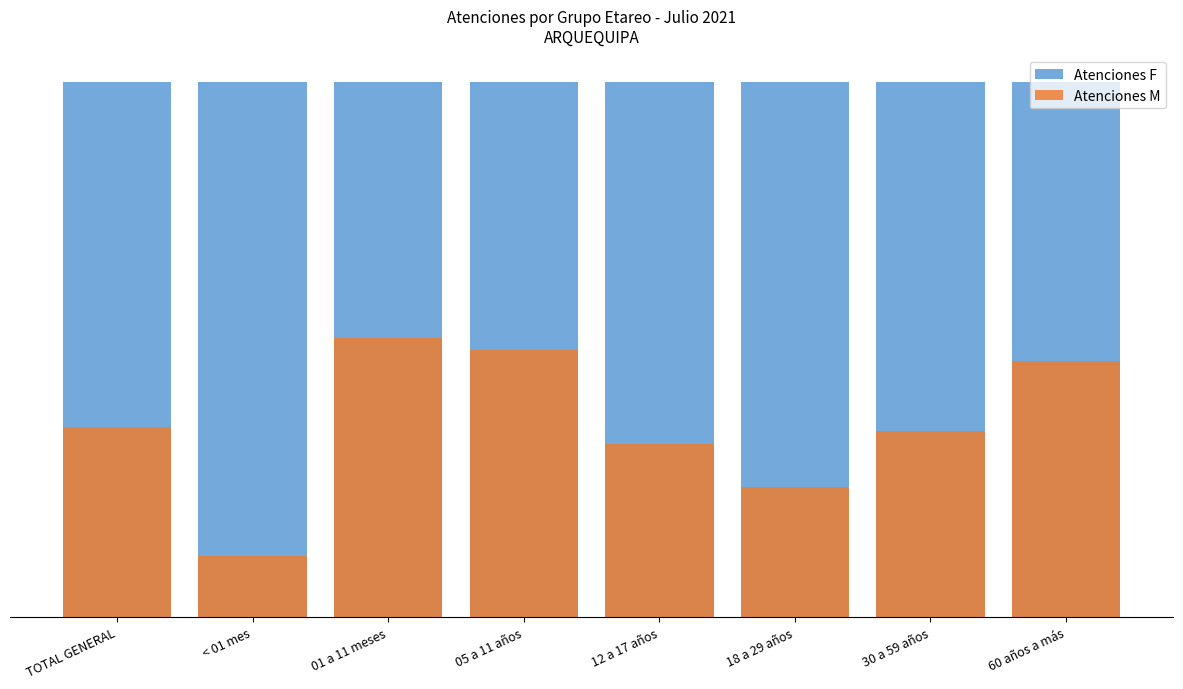

Which has a higher value, 12 a 17 años or 05 a 11 años?

12 a 17 años